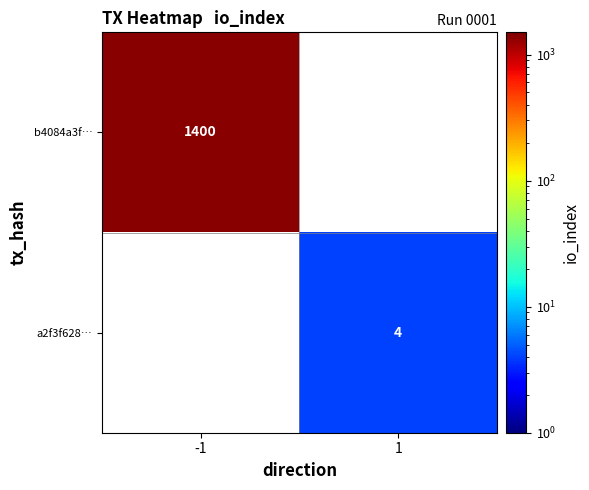

Is it true that a2f3f628… equals 7 at 1?

False